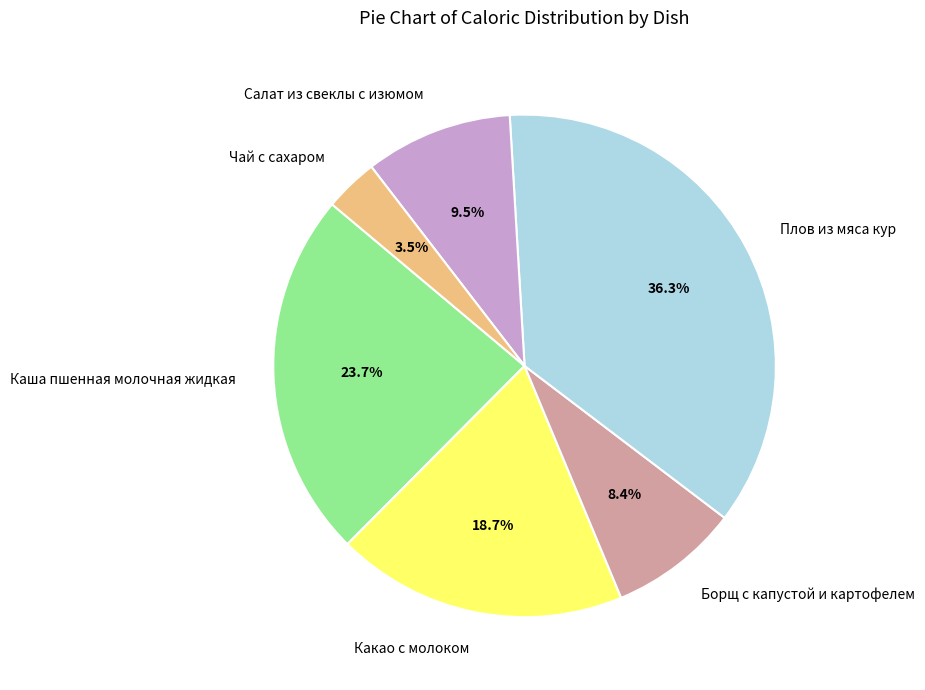

Rank the categories by value from lowest to highest.

Чай с сахаром, Борщ с капустой и картофелем, Салат из свеклы с изюмом, Какао с молоком, Каша пшенная молочная жидкая, Плов из мяса кур